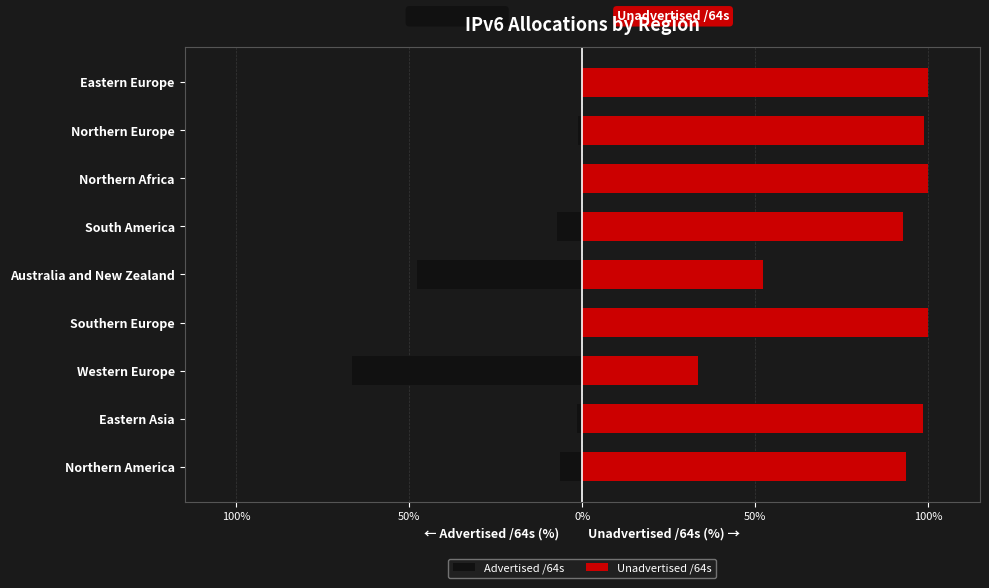

The value of Advertised /64s at Northern Africa is -0.0. True or false?

False